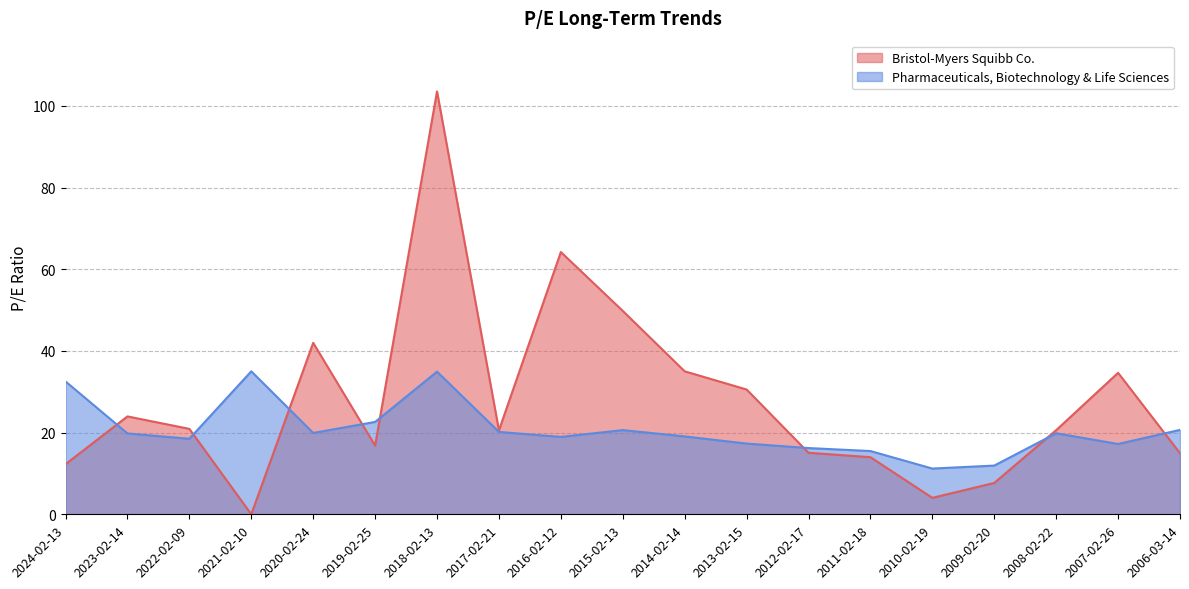

At which category does the chart reach its minimum across all series?

2021-02-10